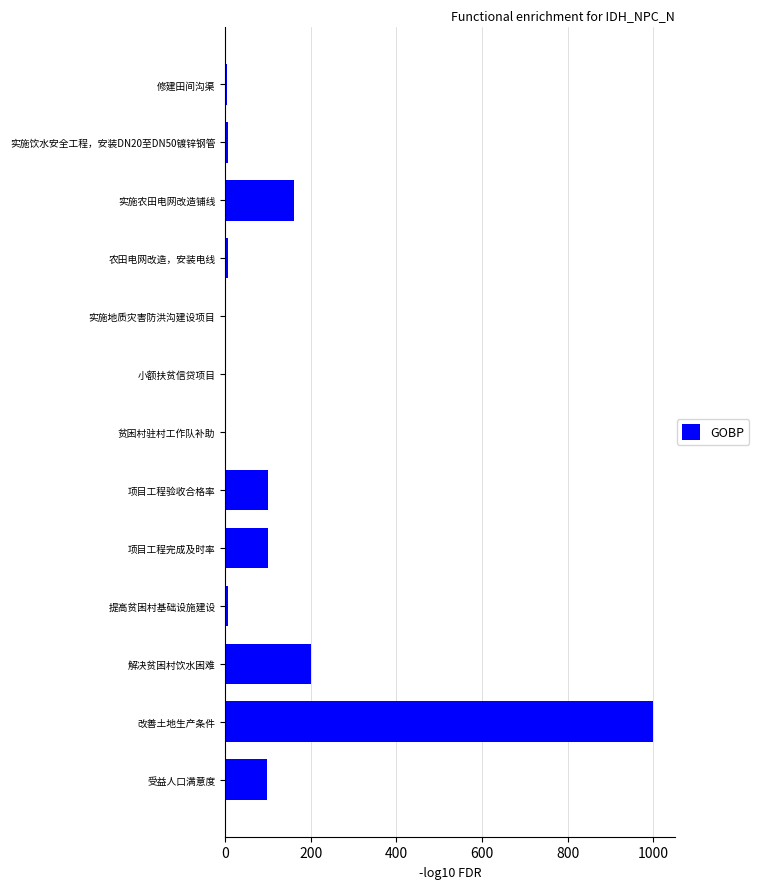

What is the change in value from 实施农田电网改造铺线 to 项目工程验收合格率?

-60.0